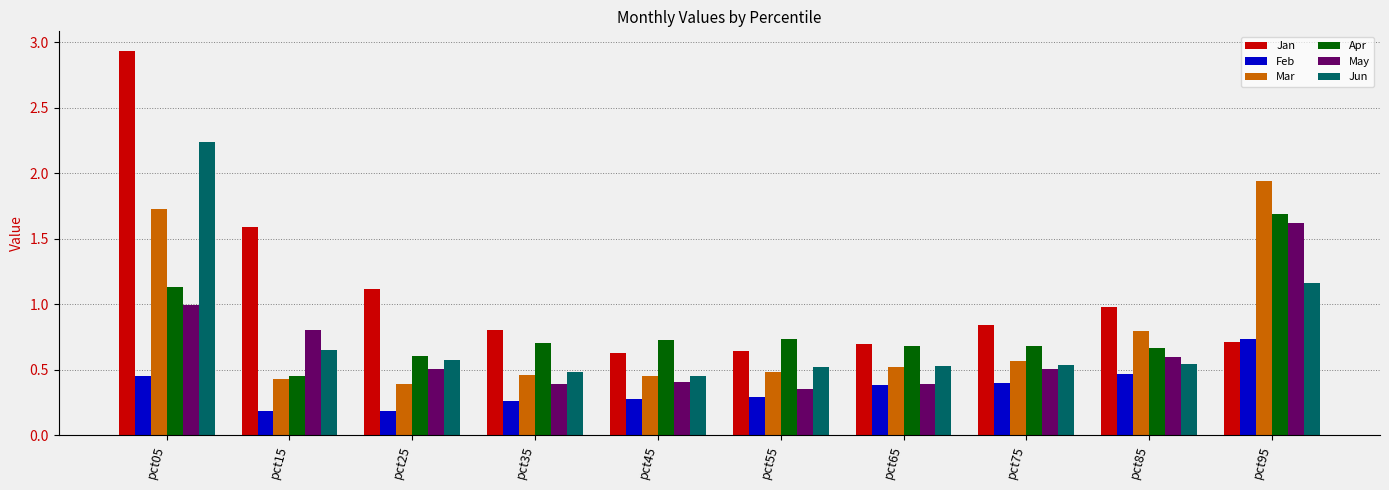

At pct85, list the series in order from smallest to largest.

Feb, Jun, May, Apr, Mar, Jan